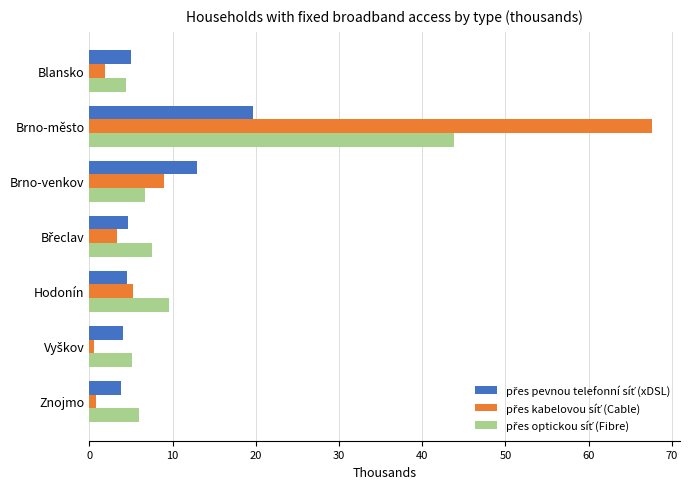

At which category is the sum across all series the highest?

Brno-město